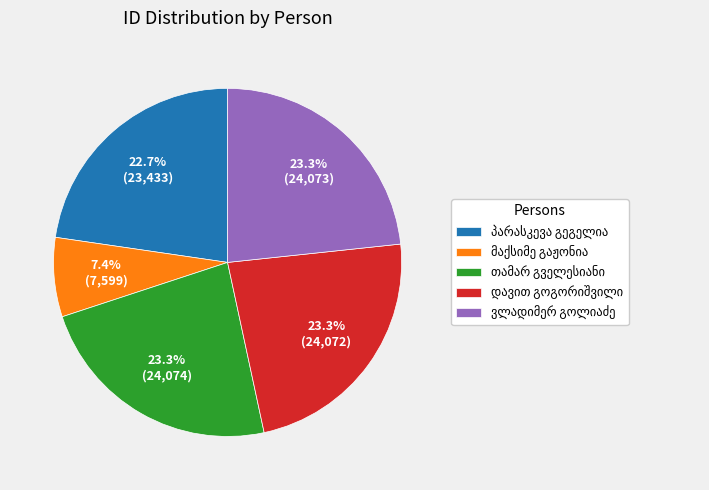

Is there a majority slice in this chart?

No